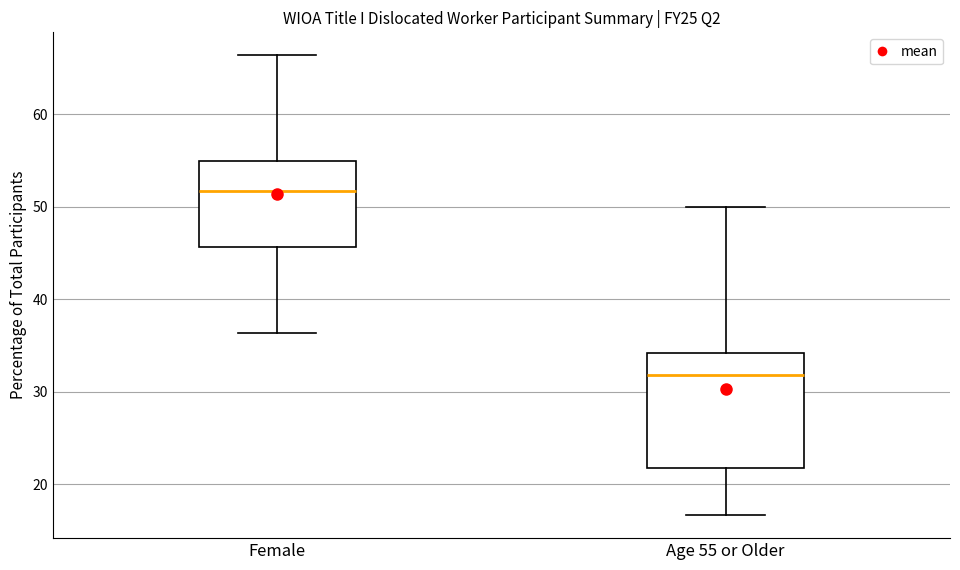

Reading left to right, transcribe this box plot: for each box, give where its median line is, the range the box spans, and where its two whiskers end, as read against the y-axis. The values are not printed on the chart, so give them approximately, as read against the axis.

Female: median 52, box 46 to 55, whiskers 36 to 66
Age 55 or Older: median 32, box 22 to 34, whiskers 17 to 50